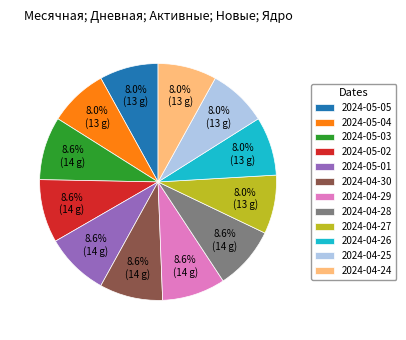

Is it true that 2024-04-28 is 9% of the pie?

True